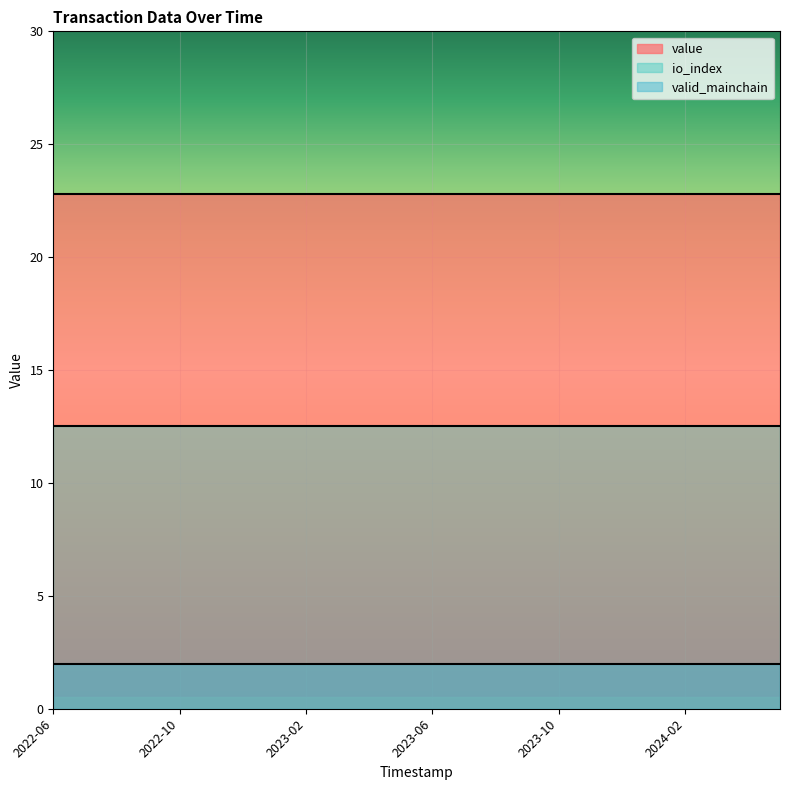

Which series has the largest total across all categories?

value